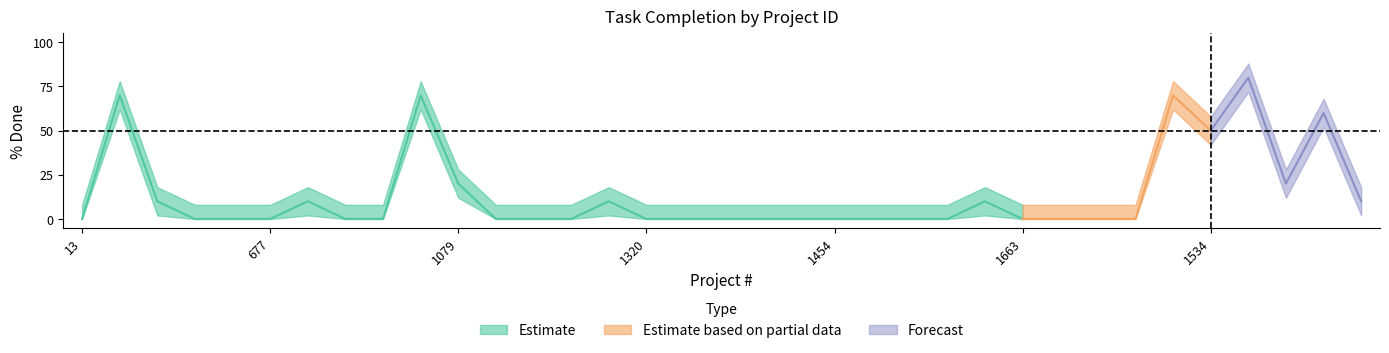

How many points are lower than both their immediate neighbors (excluding endpoints)?

2